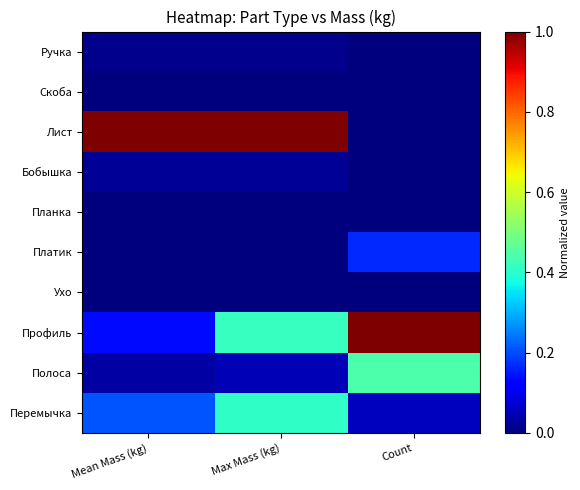

How many categories are shown in the chart?

3